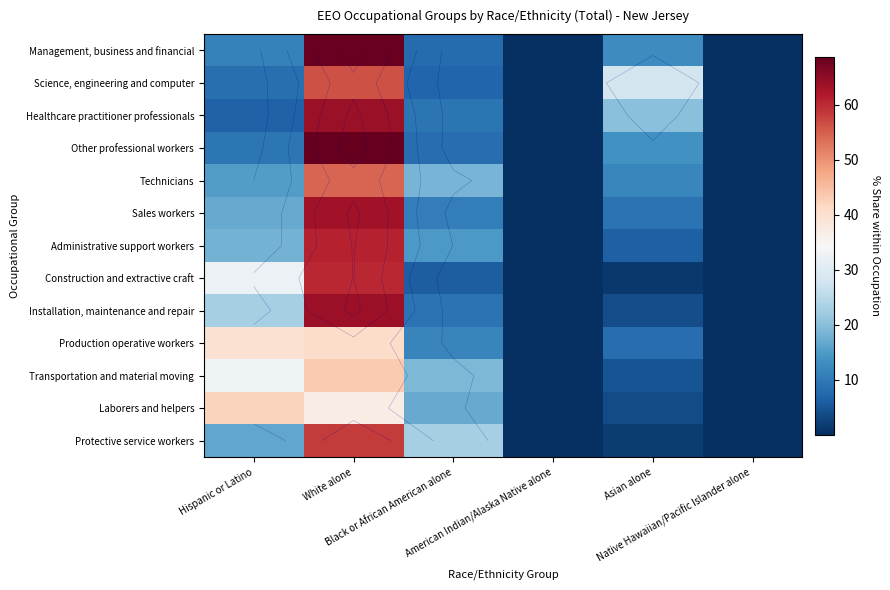

The Administrative support workers series shows 6.3 at Asian alone. True or false?

True